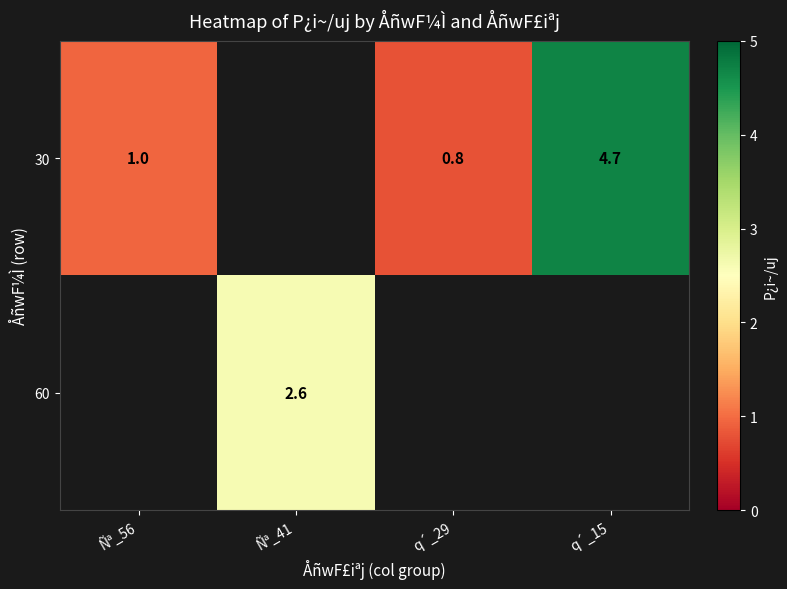

How many positive values does the 30 series have?

3